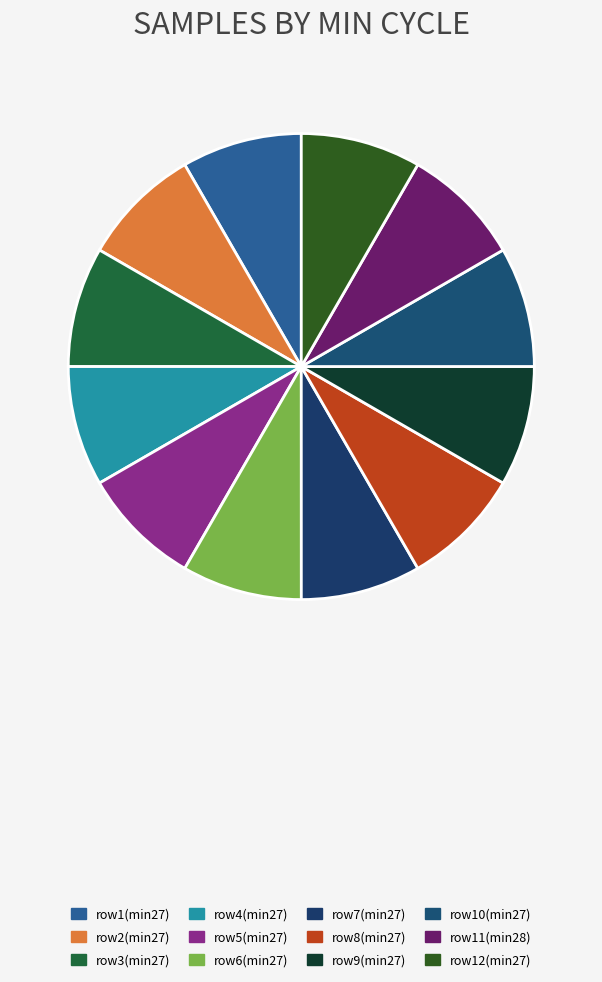

How many slices are in this pie chart?

12